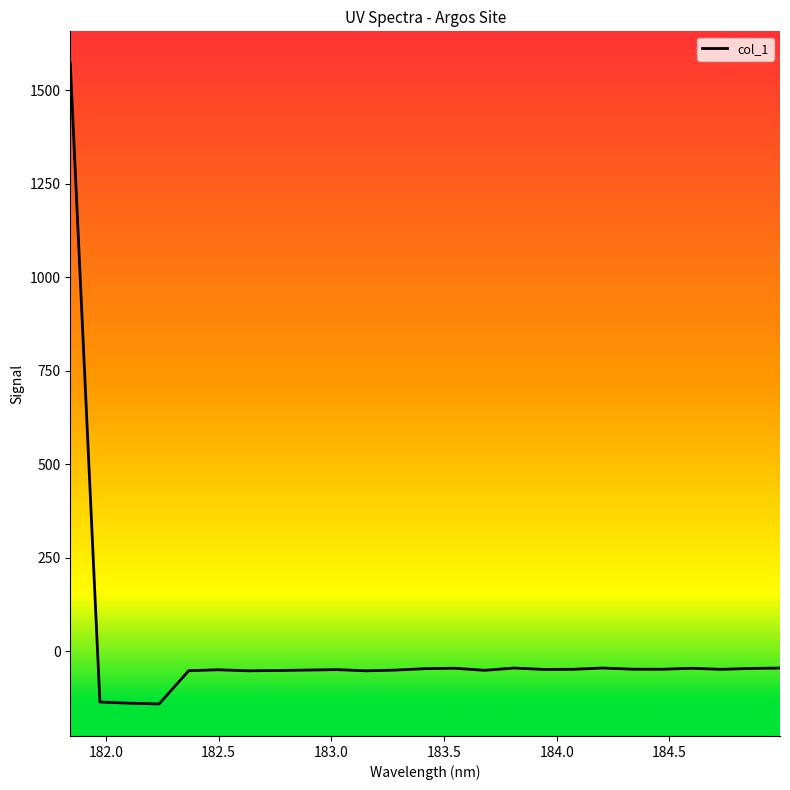

What is the difference between the maximum and minimum values?

1712.8